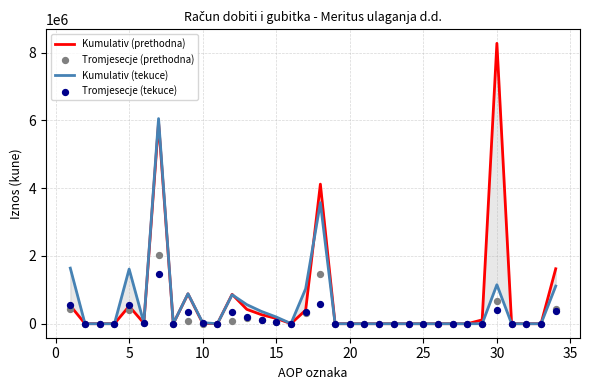

At how many categories does at least one series exceed 2276007?

3